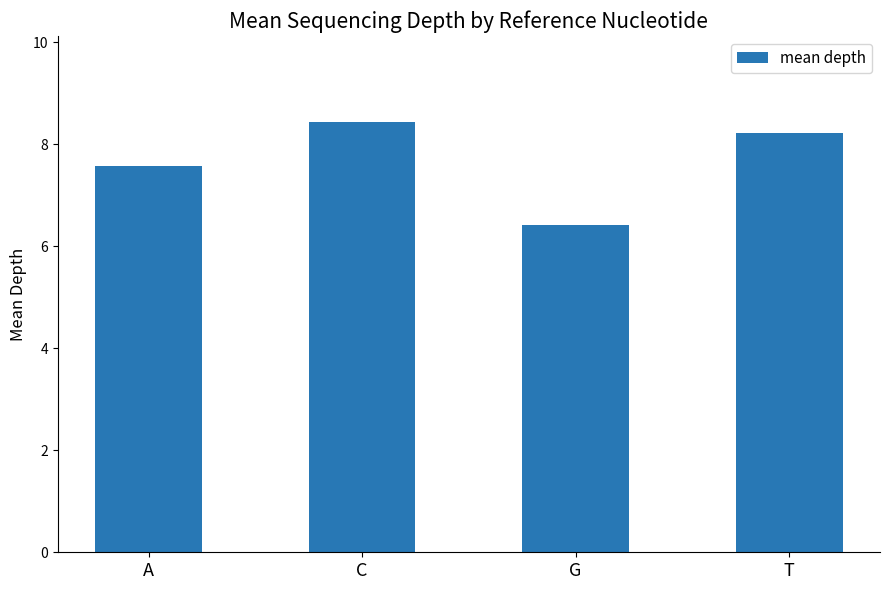

What is the sum of all values?

30.7